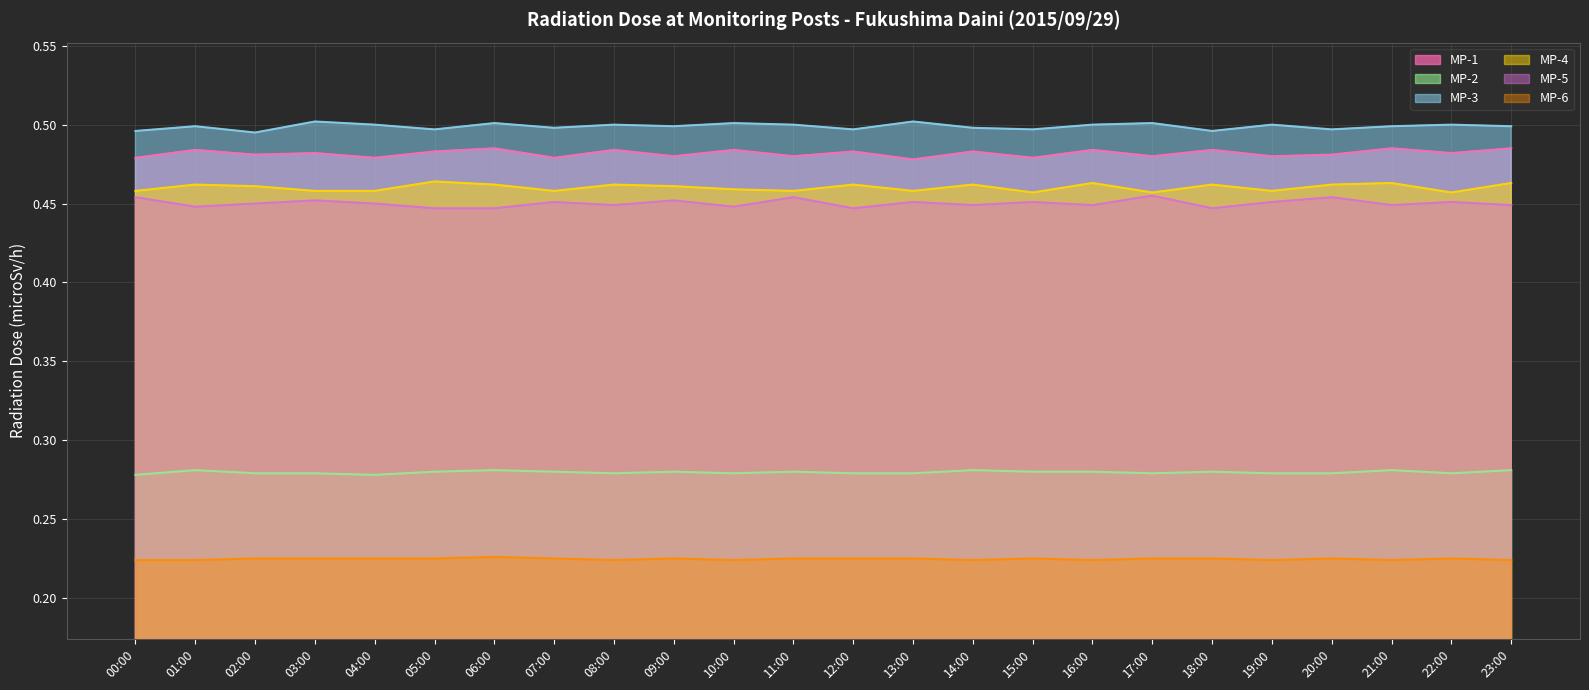

How many distinct data groups are displayed?

6